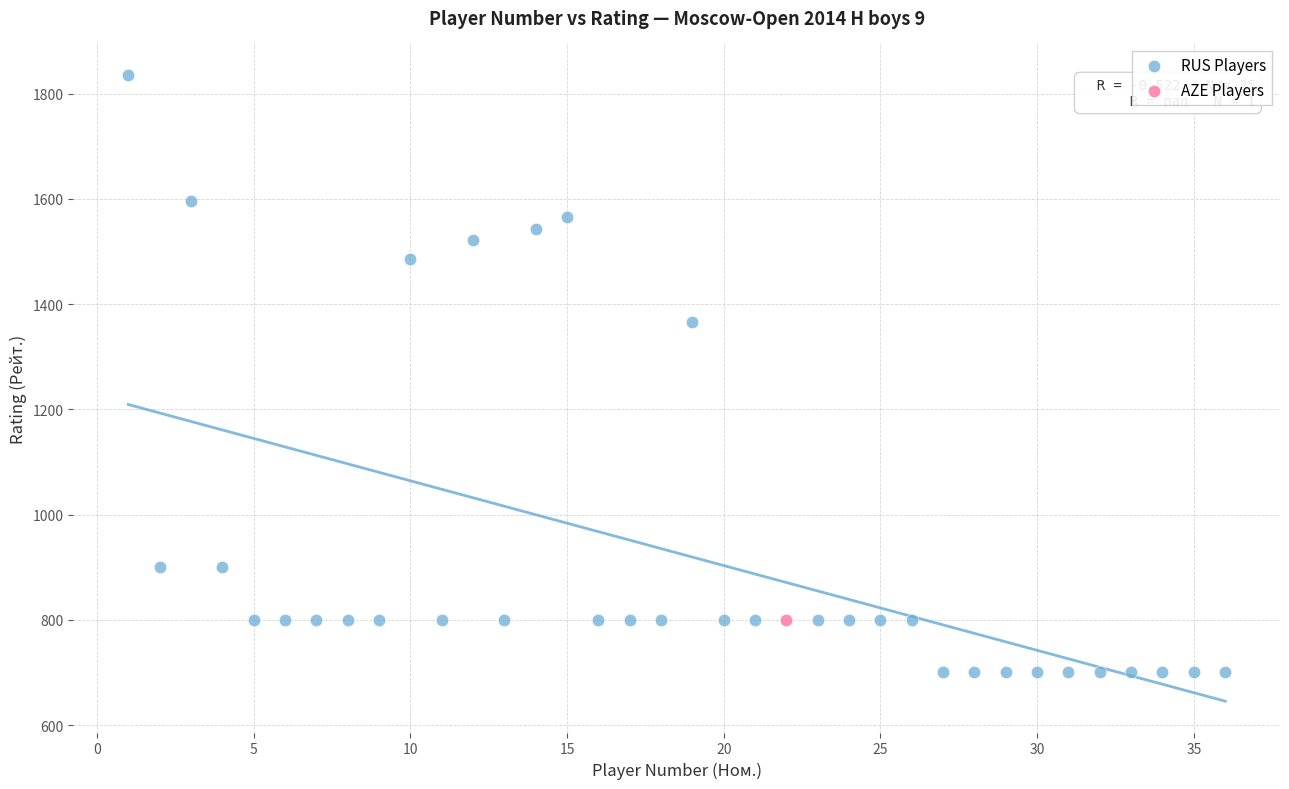

What are all the series names shown in the legend?

RUS Players, AZE Players